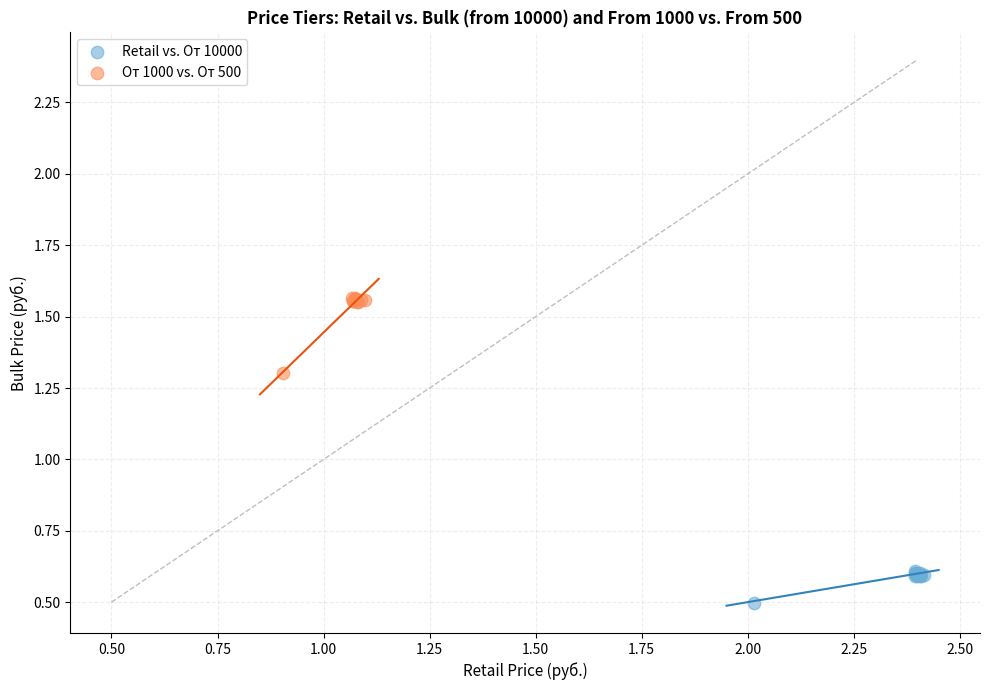

Which series contains the lowest Y value?

Retail vs. От 10000